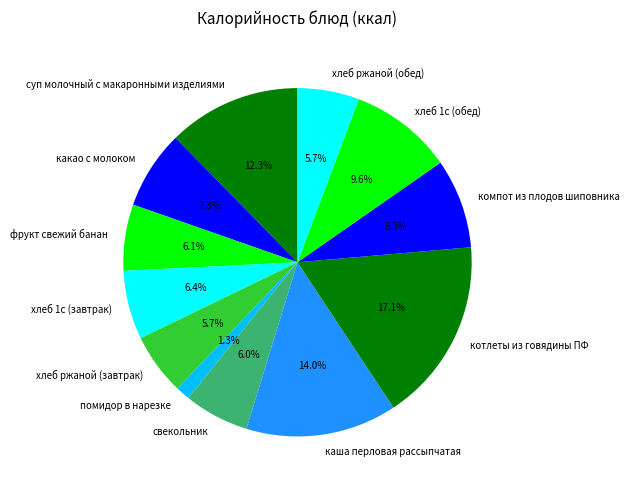

How many slices are in this pie chart?

12